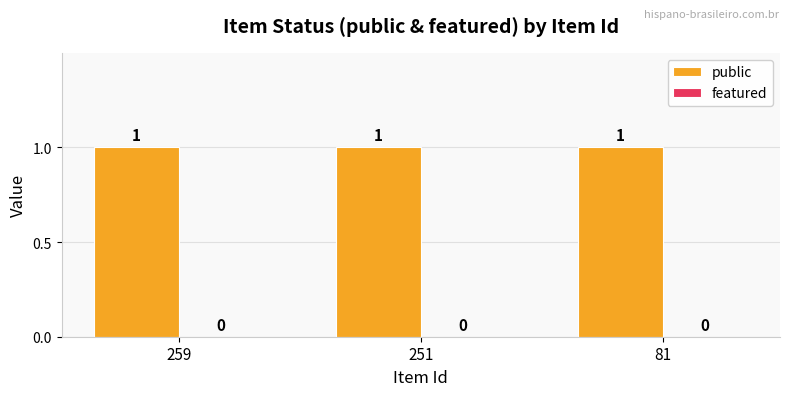

Which category has the highest value in the featured series?

259